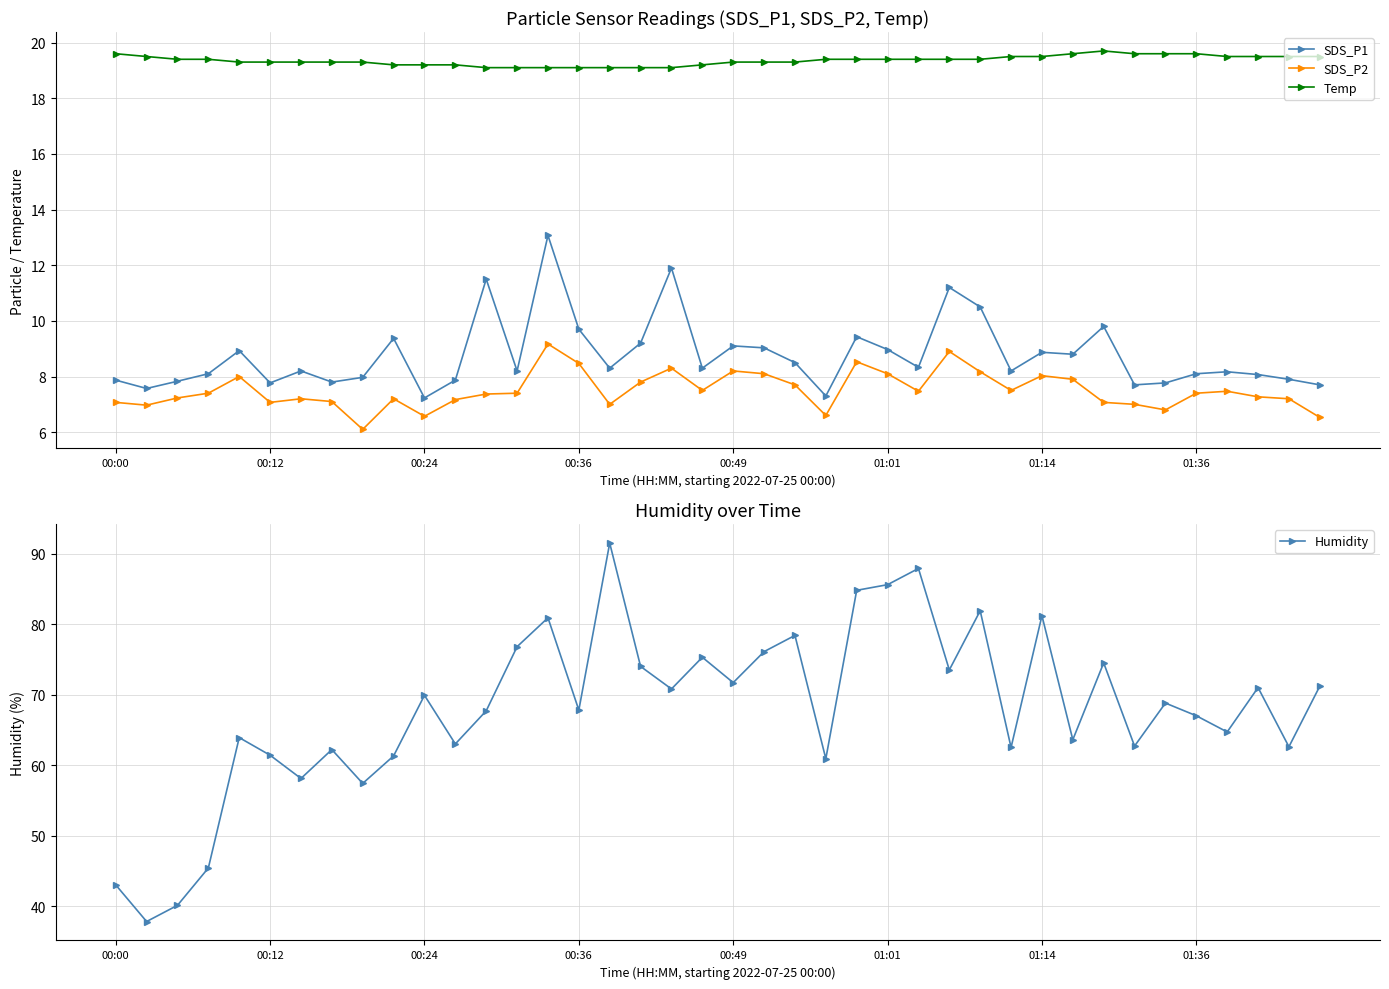

Where is the first local maximum for Temp?

32